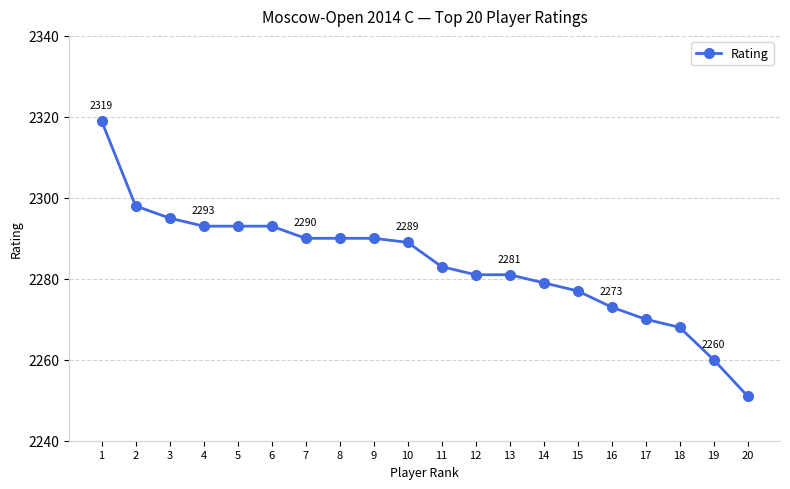

Count the number of categories in the chart.

20